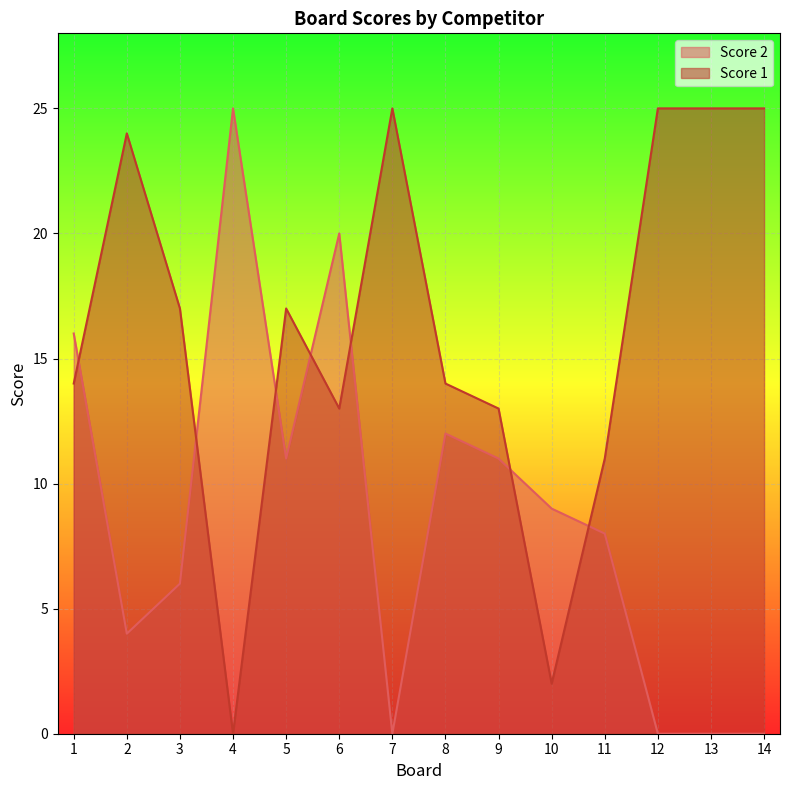

Where does the Score 2 series first go above 9?

1